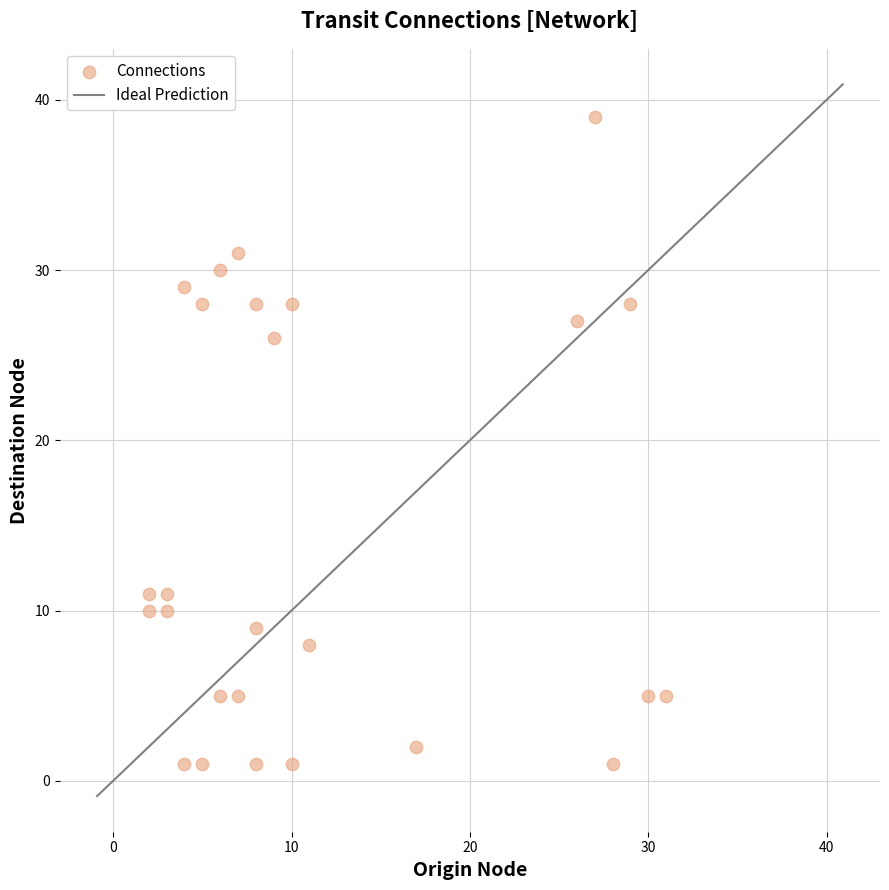

What is the range of Y values (max minus min)?

38